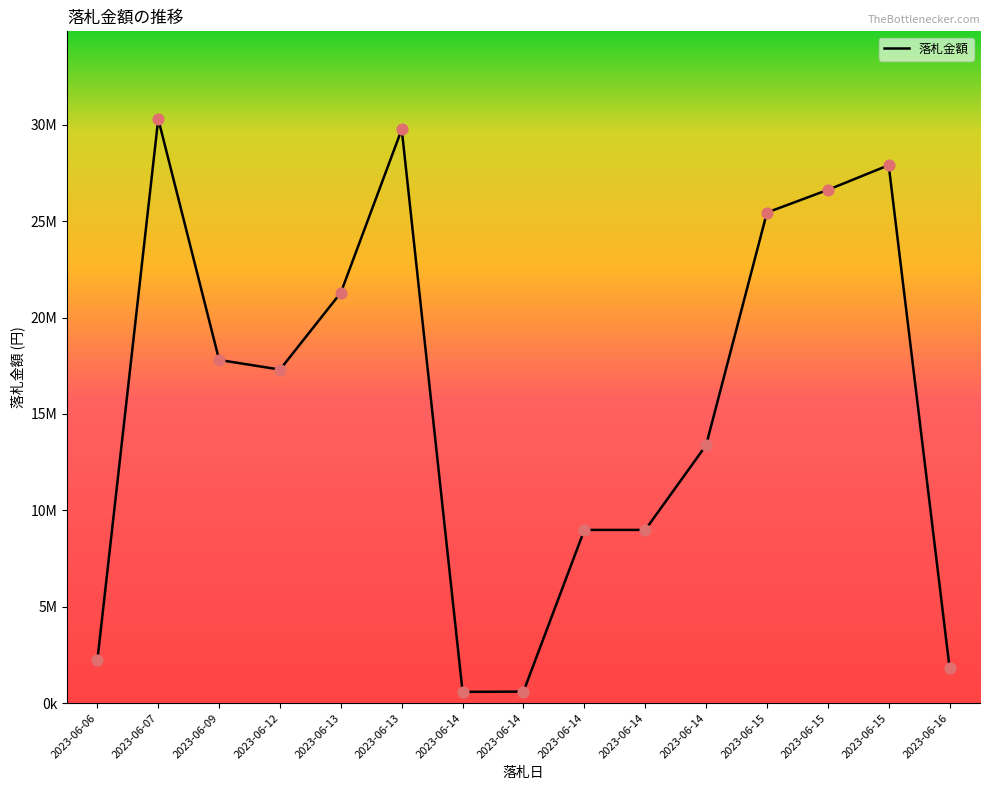

Is this an area chart (filled region under the line)?

No